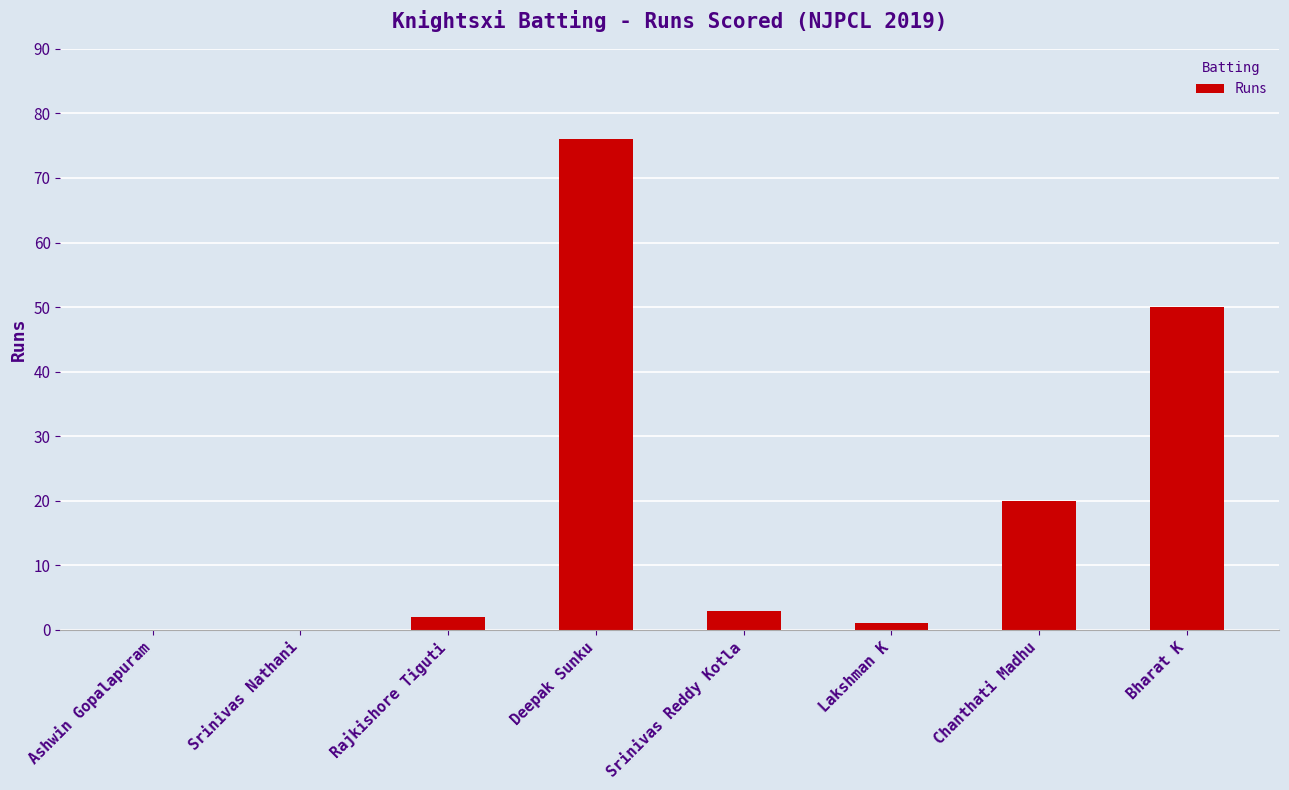

What is the greatest value displayed?

76